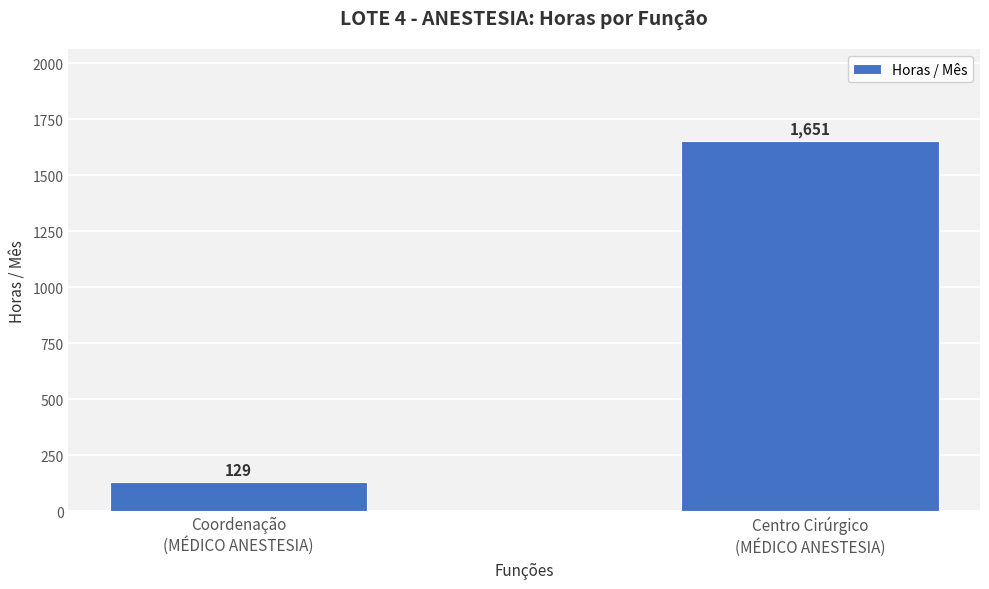

Is it true that the value at Centro Cirúrgico
(MÉDICO ANESTESIA) is 625?

False